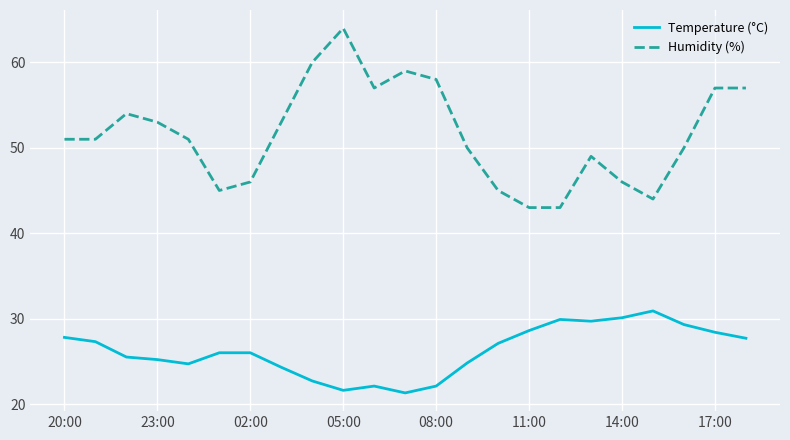

What is the greatest value displayed?

64.0